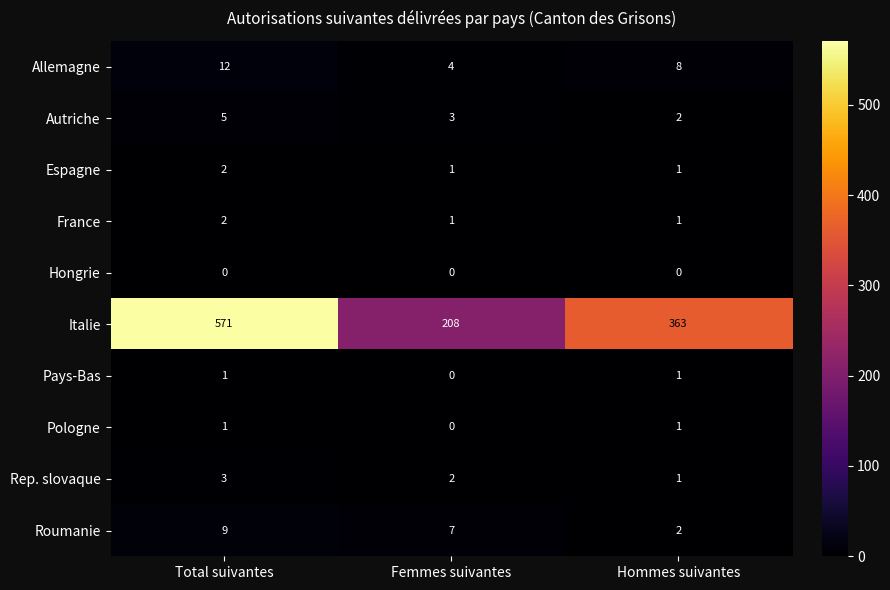

What is the sum of all Italie values?

1142